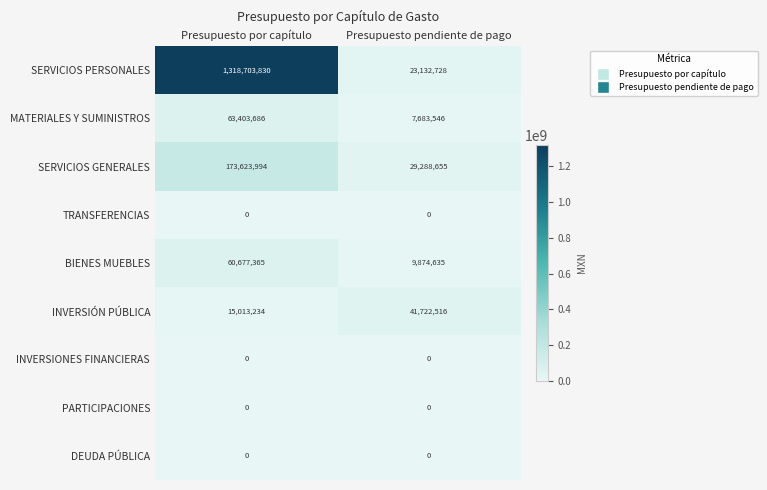

Which series has the largest total across all categories?

SERVICIOS PERSONALES